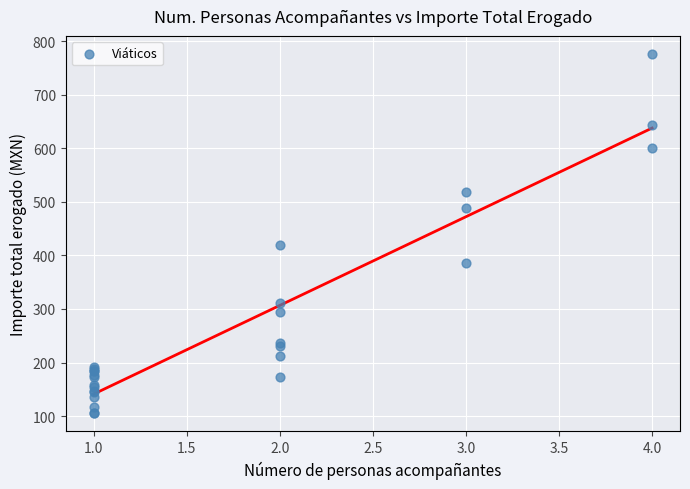

What Y value in the scatter plot is closest to 440?

419.0